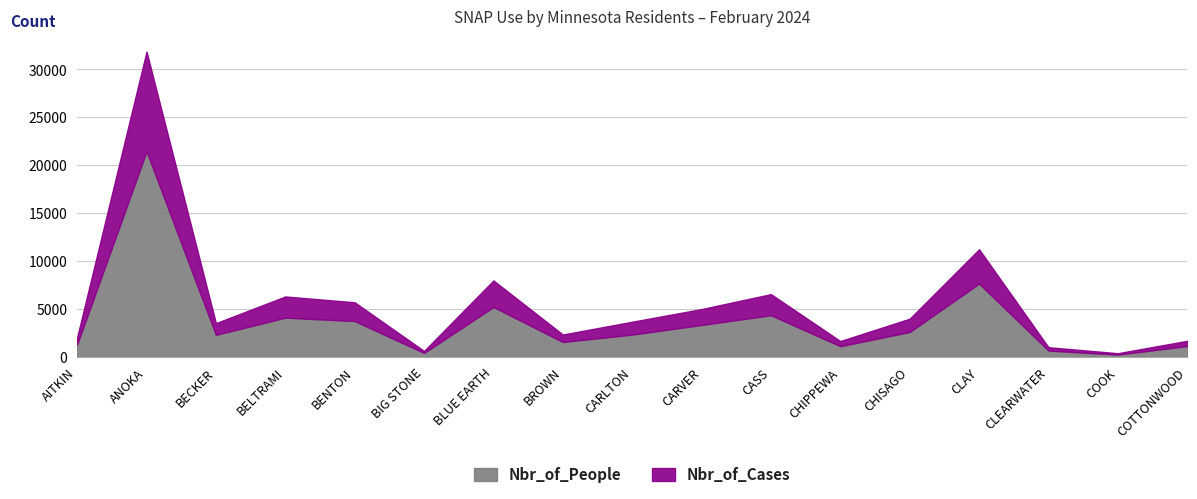

True or false: Nbr_of_Cases and Nbr_of_People cross at least once.

False